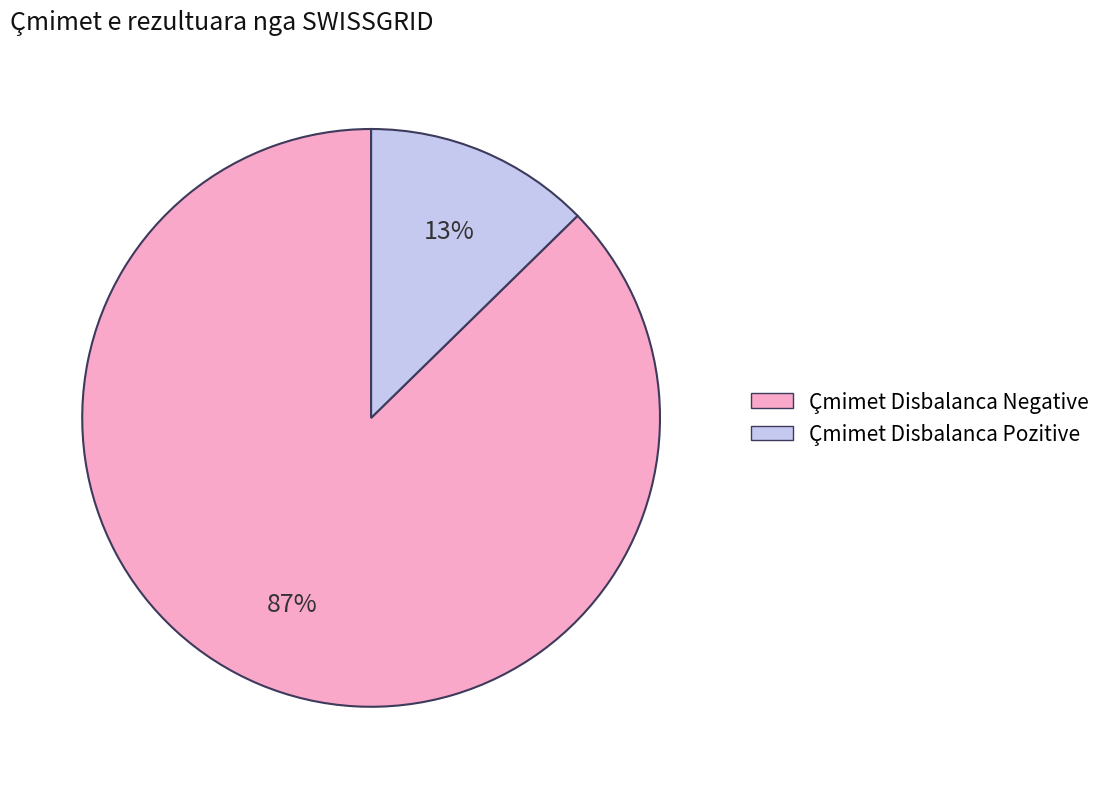

To the nearest percent, what portion does Çmimet Disbalanca Pozitive represent?

13%